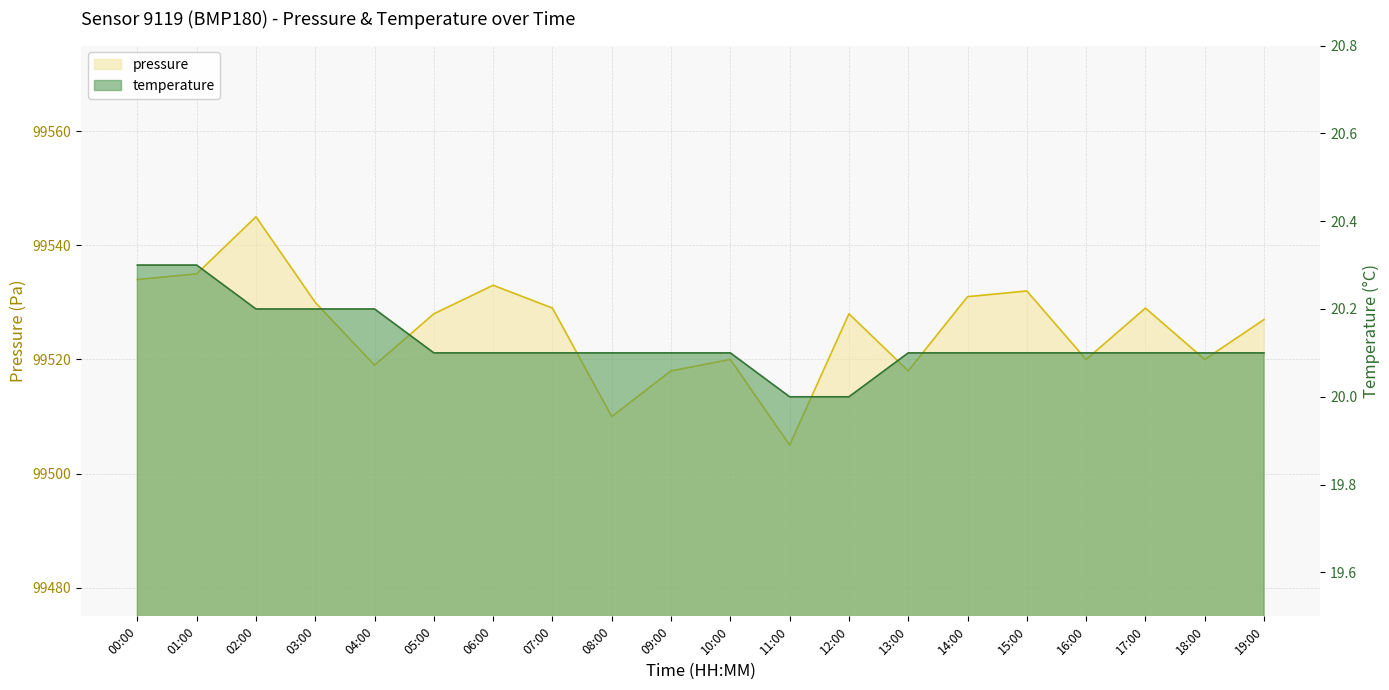

At 00:00, list the series in order from largest to smallest.

pressure, temperature